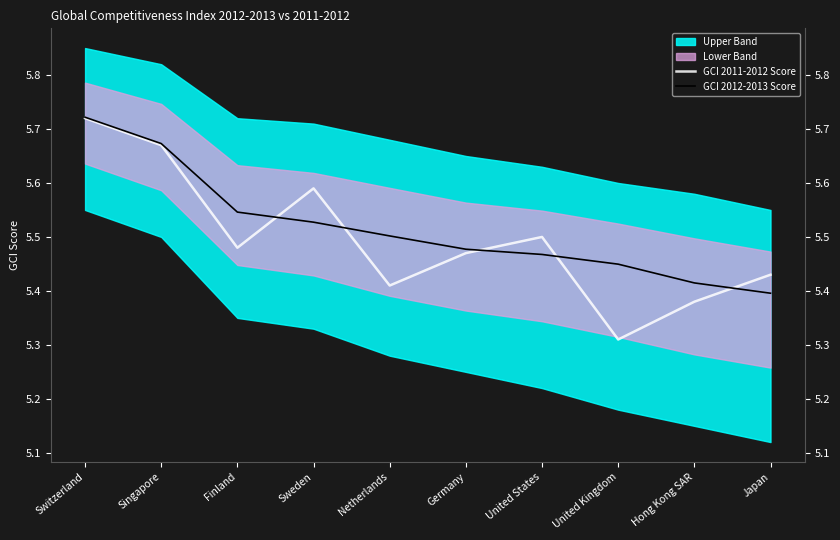

Which series has the largest total across all categories?

GCI 2012-2013 Score